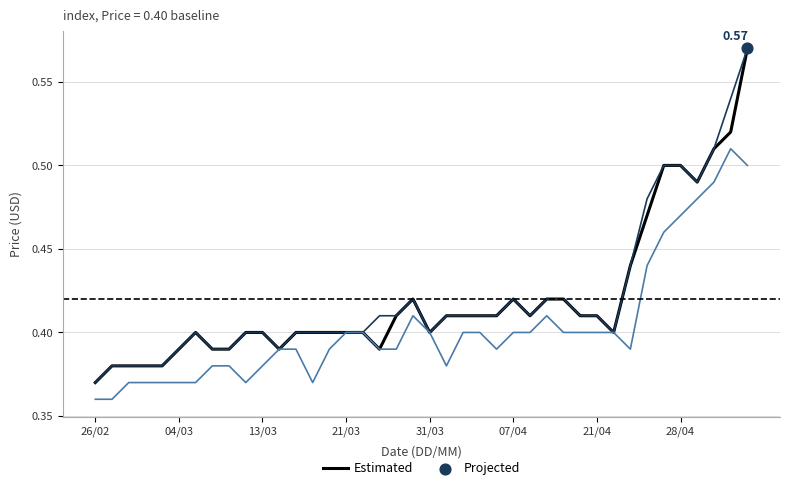

How many lines are shown in the chart?

3